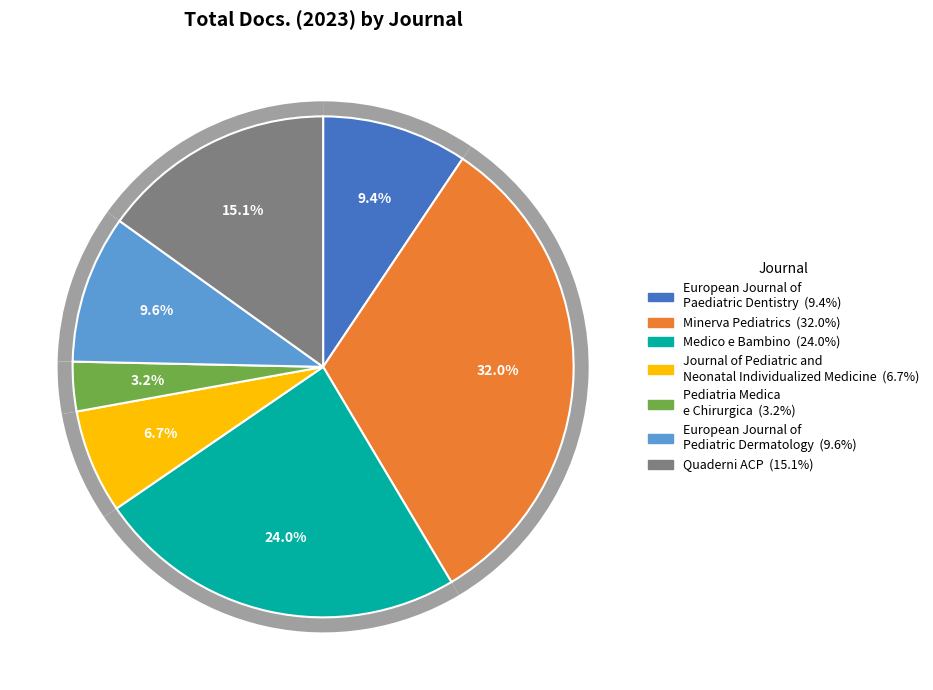

Does European Journal of
Paediatric Dentistry account for over 50% of the chart?

No